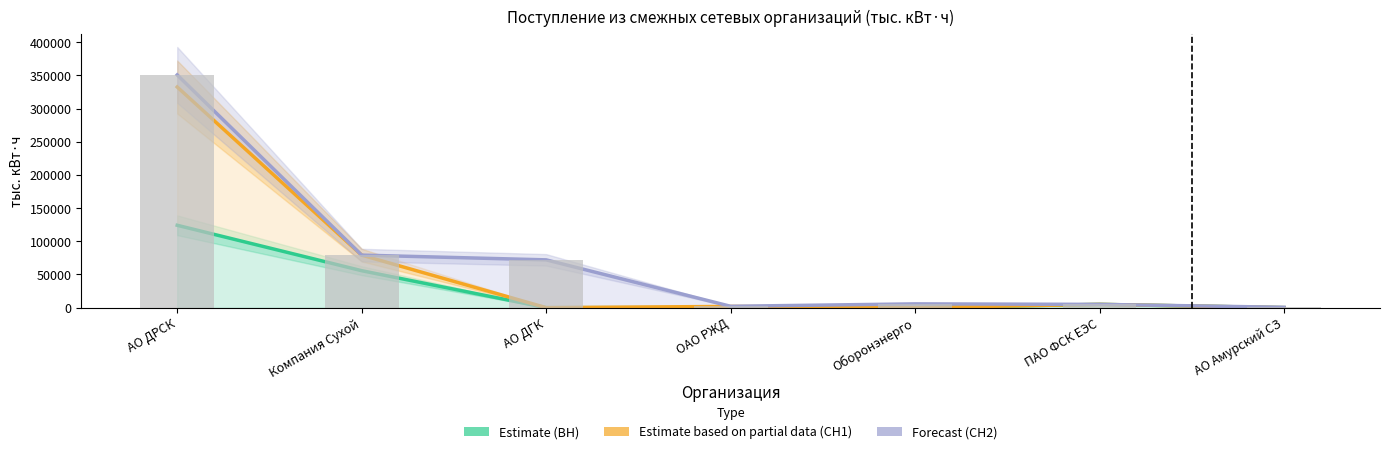

Reading right to left, list all the values displayed in this chart.

Estimate (ВН): 0.0	4932.4	0.0	0.0	0.0	55691.8	124142.8
Estimate based on partial data (СН1): 0.0	4932.4	0.0	1842.0	0.0	79164.1	332527.2
Forecast (СН2): 544.3	4932.4	5695.8	2034.0	72029.1	79164.1	350752.1
Total: 544.3	4932.4	5695.8	2034.0	72029.1	79164.1	350752.1